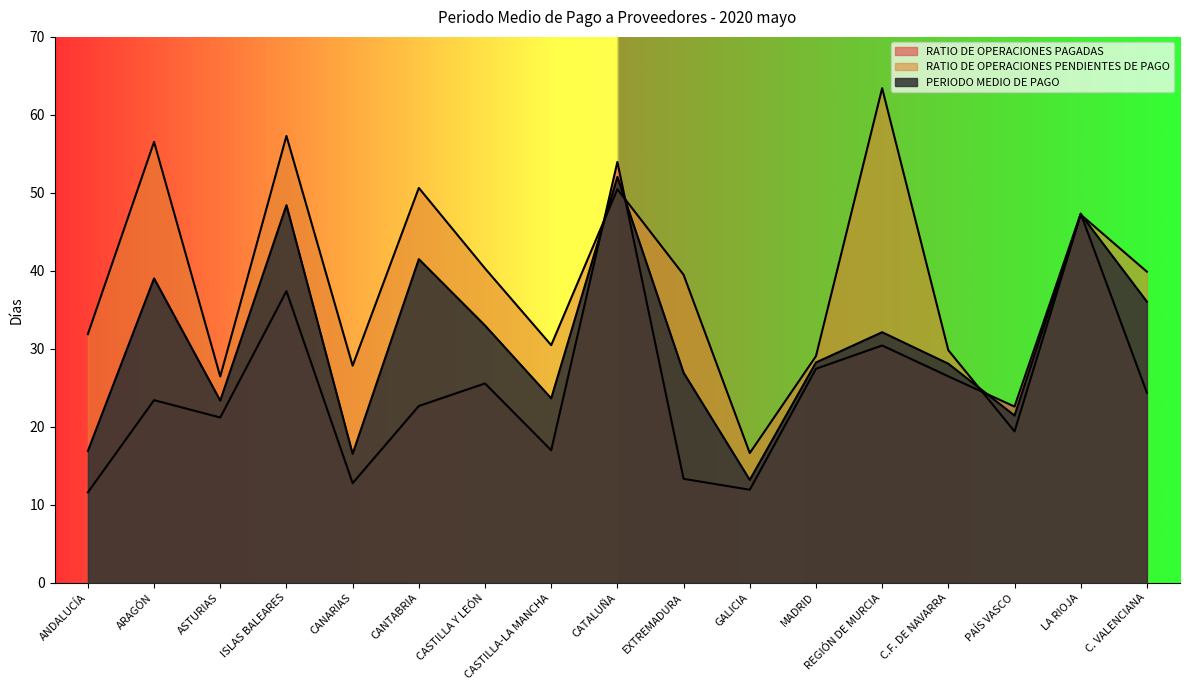

How many lines are shown in the chart?

3